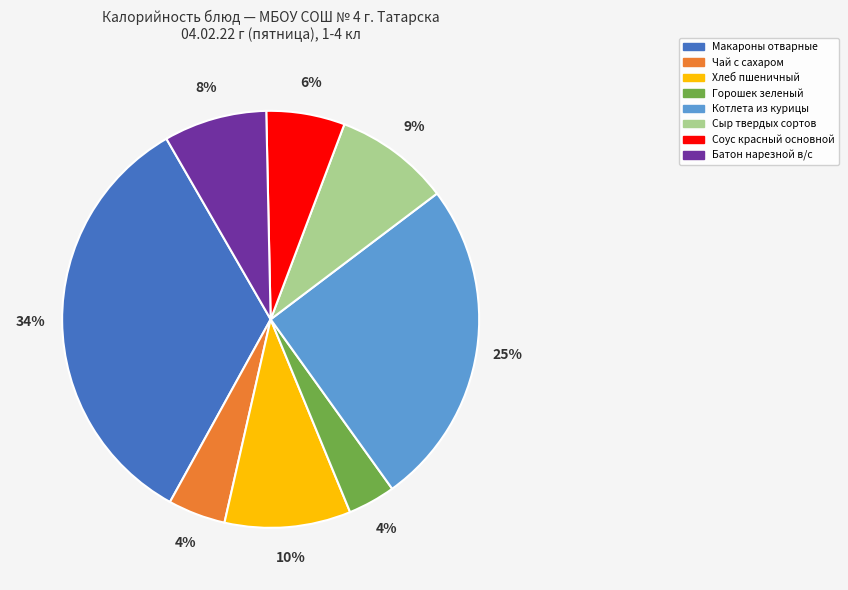

How many slices are in this pie chart?

8